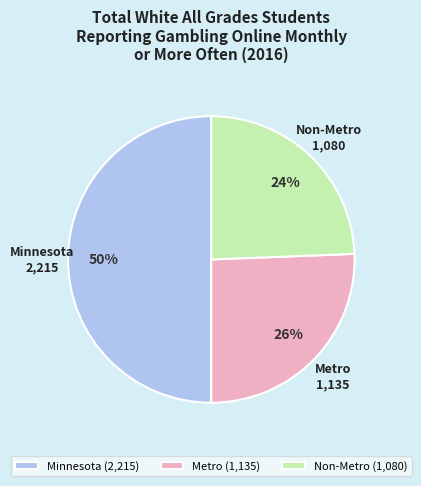

Rank the categories by value from highest to lowest.

Minnesota, Metro, Non-Metro